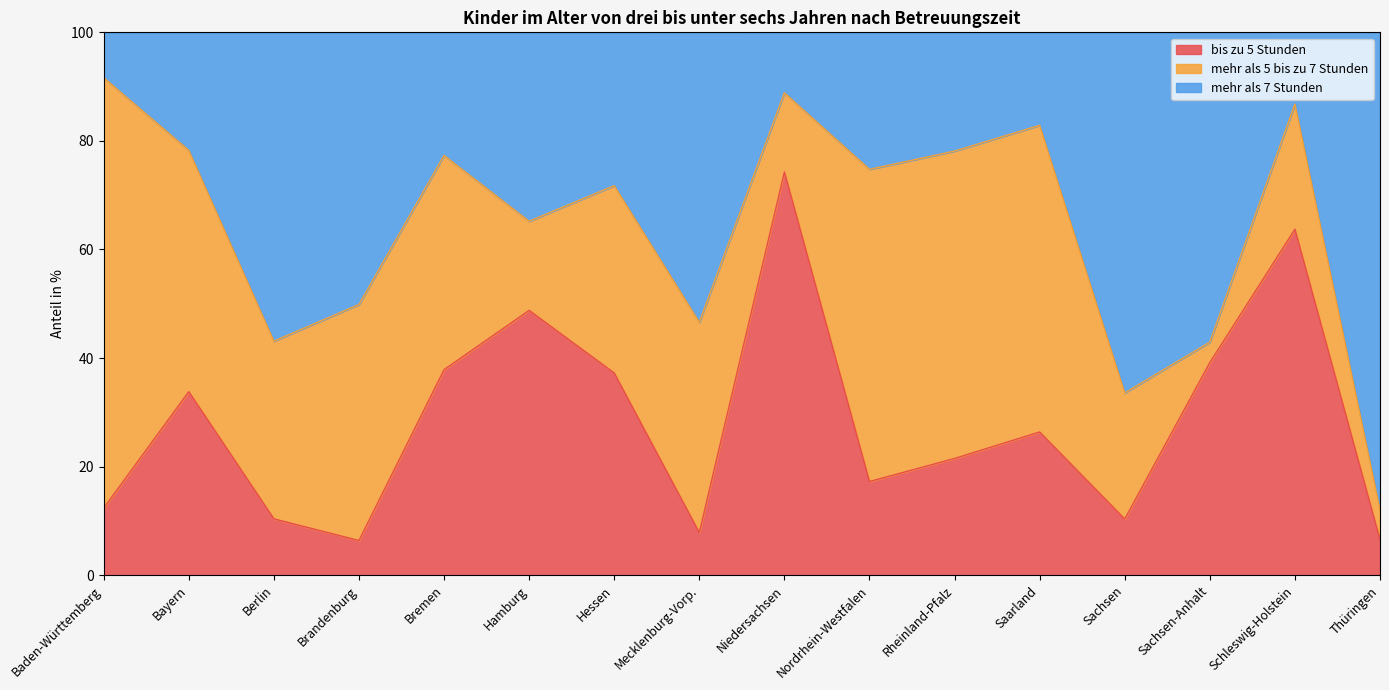

True or false: bis zu 5 Stunden has a value of 67.0 at Bremen.

False